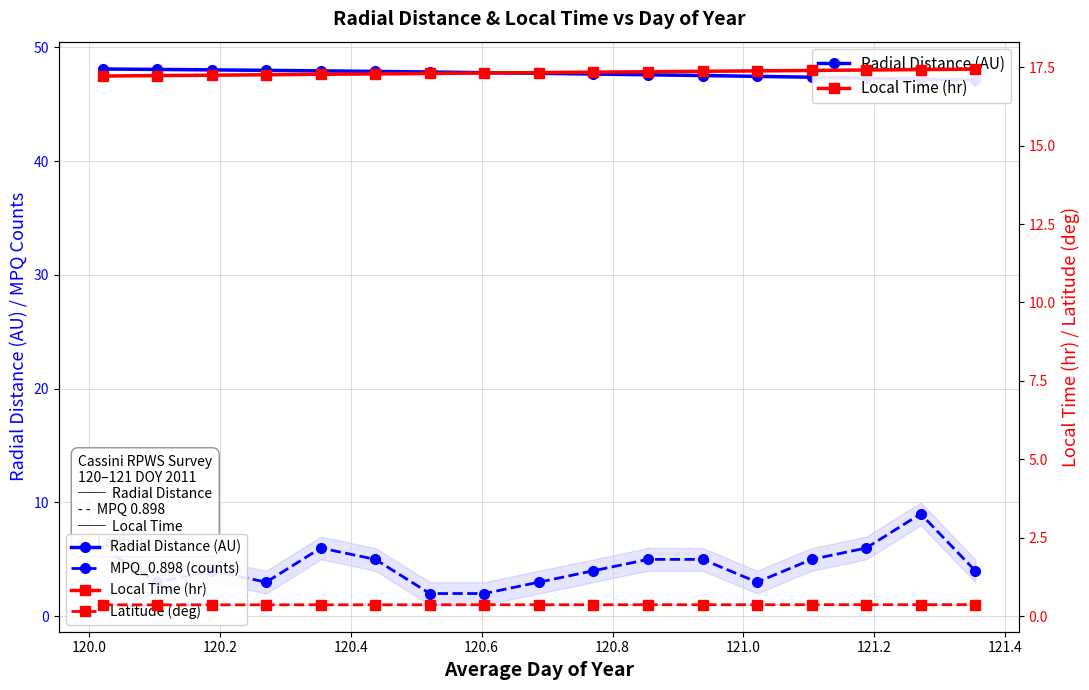

The value of Latitude (deg) at 119.8 is 0.6. True or false?

False